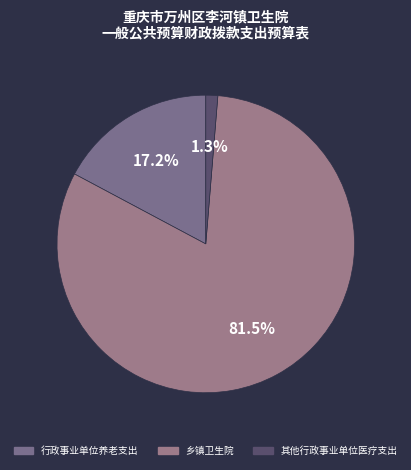

To the nearest percent, what is the difference between the largest and smallest slice percentages?

80%